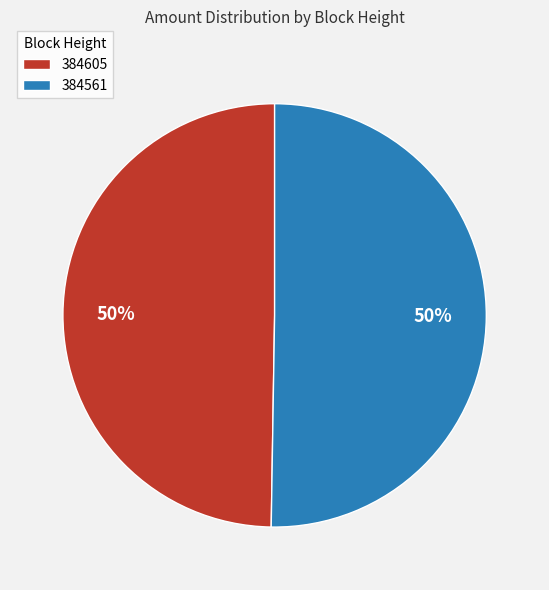

To the nearest percent, what is the average slice percentage?

50%